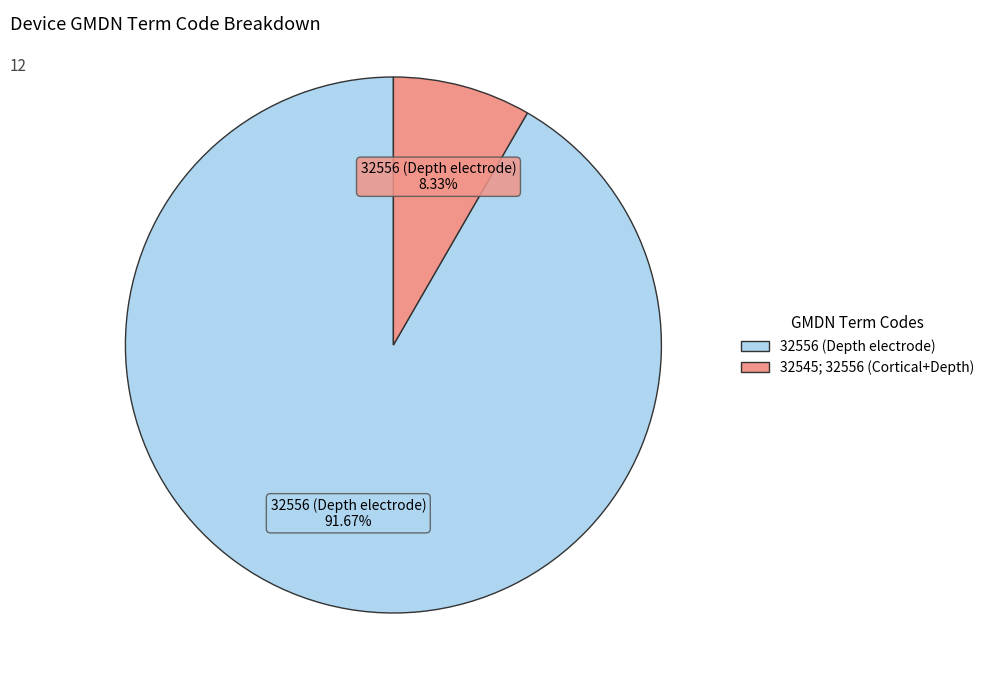

Between 32545; 32556 (Cortical+Depth) and 32556 (Depth electrode), which is larger?

32556 (Depth electrode)